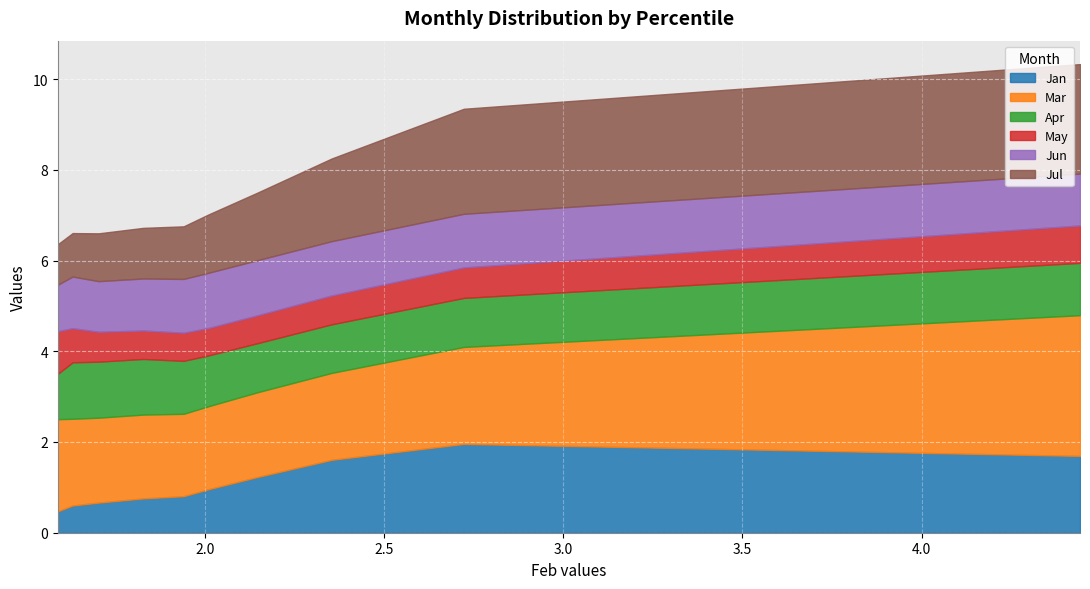

True or false: May has a value of 0.8 at pct85.

True